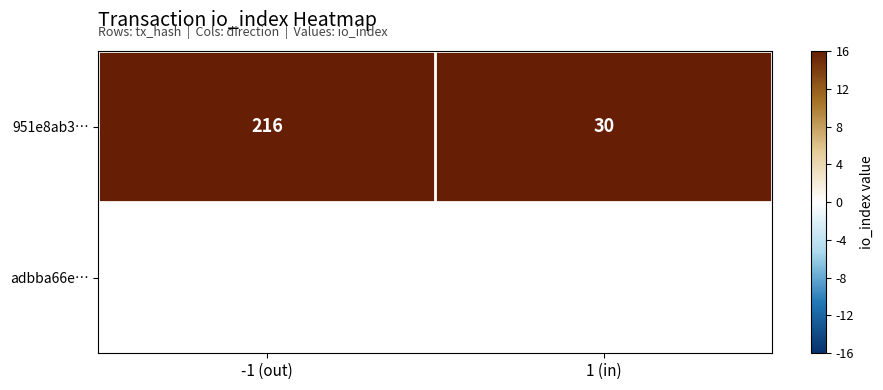

What is the smallest value displayed?

30